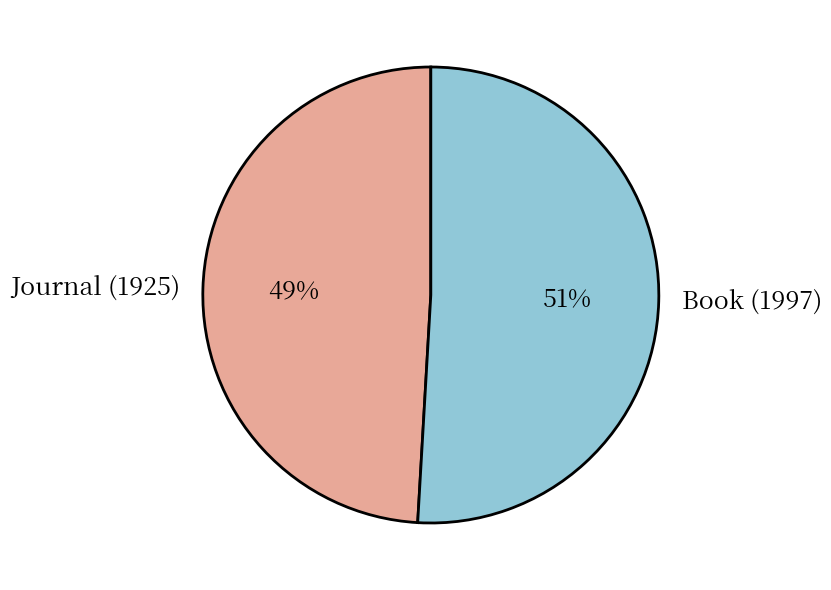

What percentage is the Journal (1925) slice, to the nearest percent?

49%